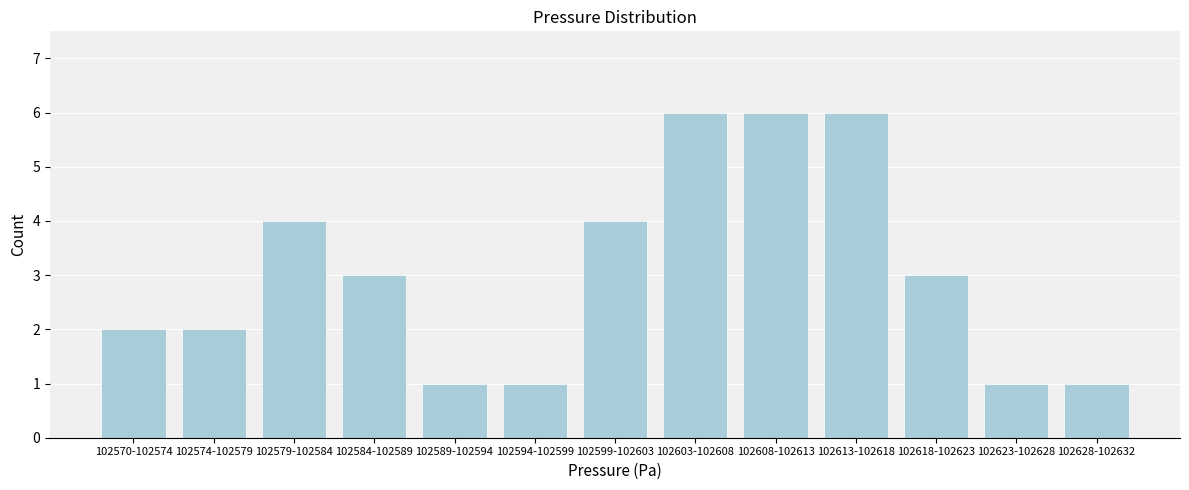

Reading left to right, transcribe all the data shown in this chart.

102570-102574=2	102574-102579=2	102579-102584=4	102584-102589=3	102589-102594=1	102594-102599=1	102599-102603=4	102603-102608=6	102608-102613=6	102613-102618=6	102618-102623=3	102623-102628=1	102628-102632=1